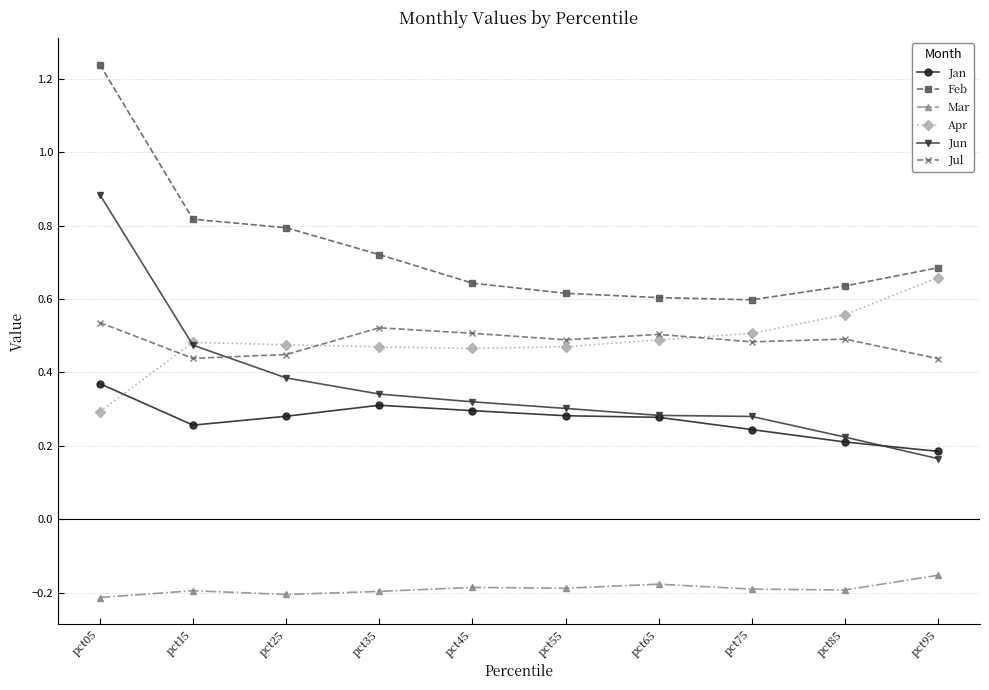

True or false: Mar and Apr cross at least once.

False